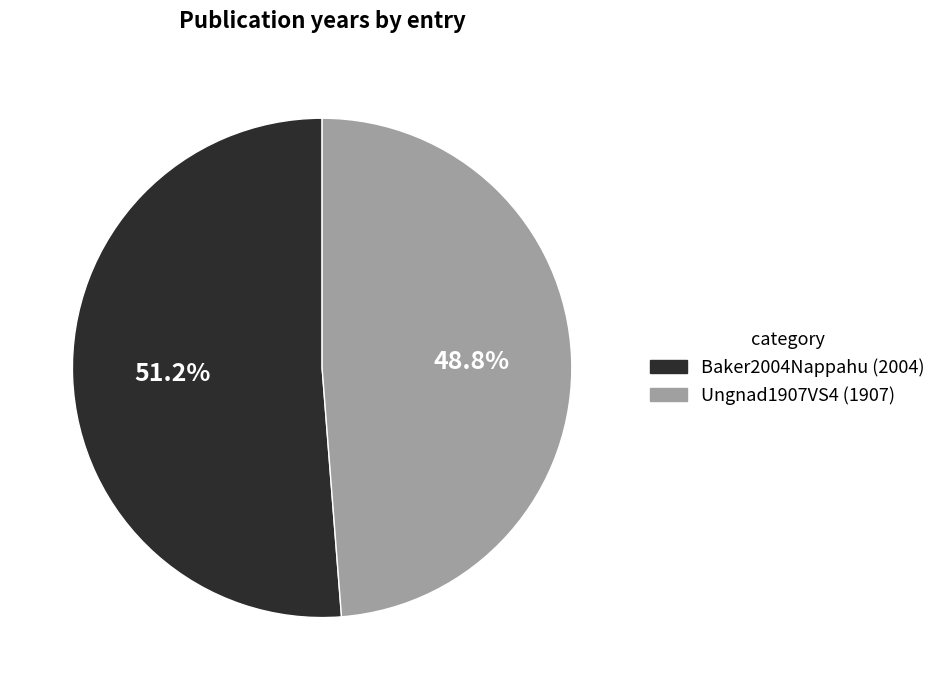

To the nearest percent, what is the difference between the largest and smallest slice percentages?

2%